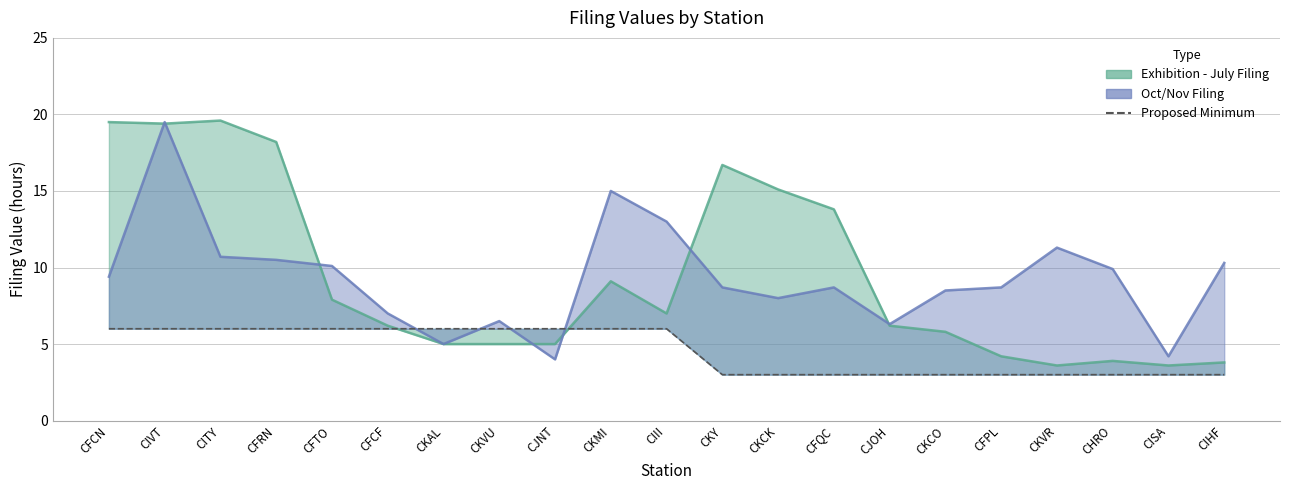

Reading left to right, what are all the values shown in this chart?

6	6	6	6	6	6	6	6	6	6	6	3	3	3	3	3	3	3	3	3	3